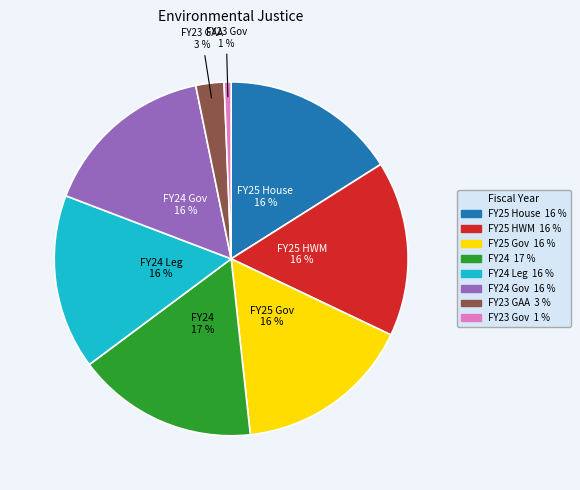

Does any single category account for the majority?

No